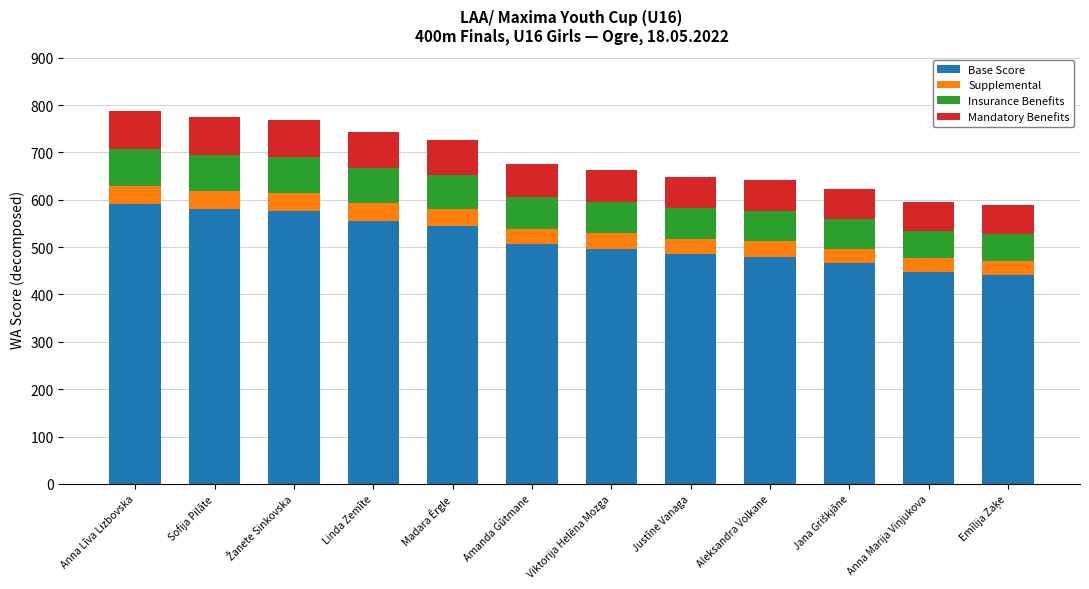

How many bars are there in total?

12